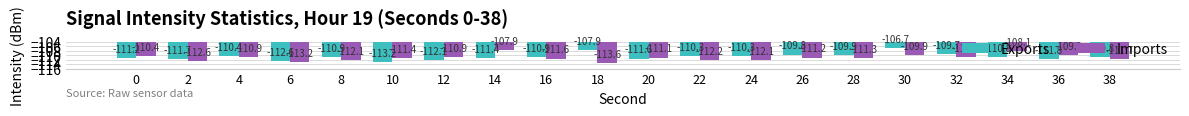

Reading left to right, extract all data points from this chart.

Exports: 0=-111.2	2=-111.7	4=-110.4	6=-112.6	8=-110.9	10=-113.2	12=-112.1	14=-111.4	16=-110.9	18=-107.9	20=-111.6	22=-110.3	24=-110.3	26=-109.8	28=-109.9	30=-106.7	32=-109.7	34=-110.8	36=-111.8	38=-110.8
Imports: 0=-110.4	2=-112.6	4=-110.9	6=-113.2	8=-112.1	10=-111.4	12=-110.9	14=-107.9	16=-111.6	18=-113.6	20=-111.1	22=-112.2	24=-112.1	26=-111.2	28=-111.3	30=-109.9	32=-110.9	34=-108.1	36=-109.9	38=-111.7